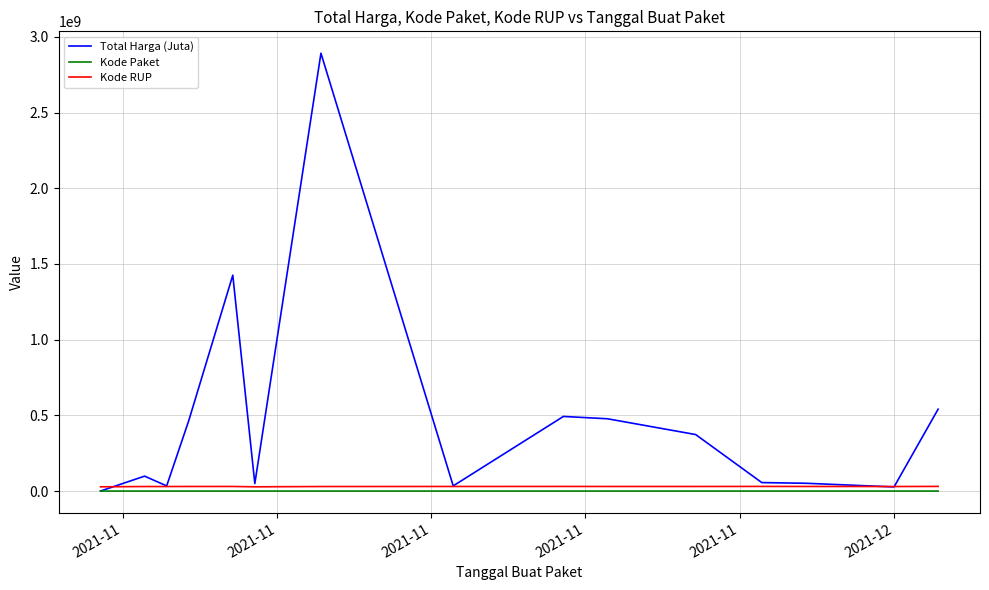

What is the highest value of the Kode Paket series?

137876